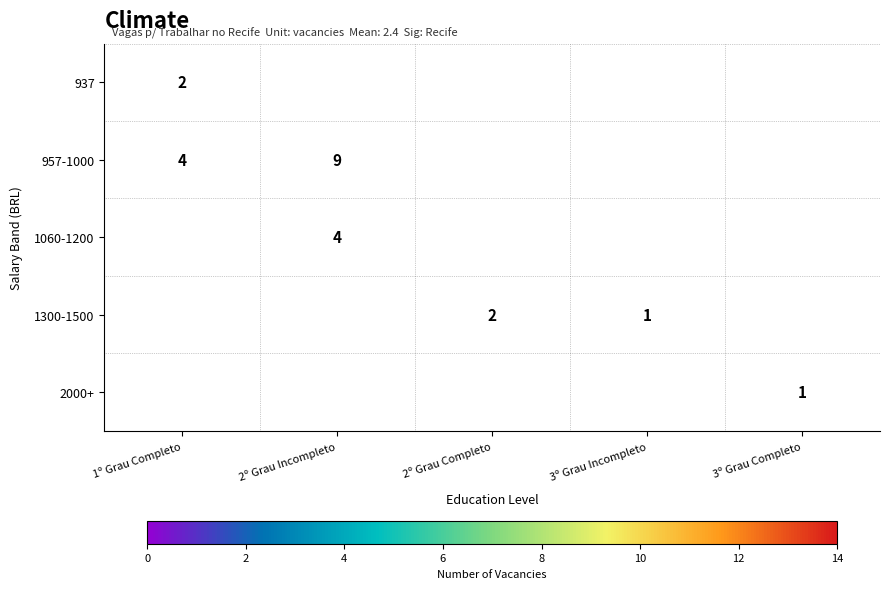

What is the maximum value shown in the chart?

13.0